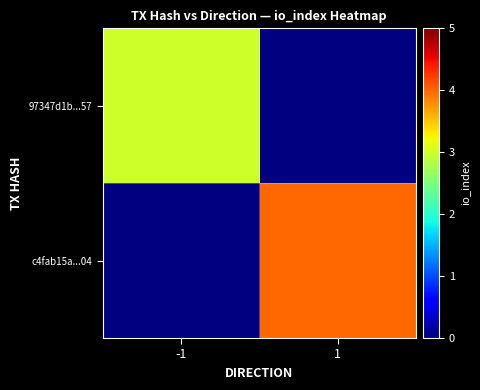

True or false: 97347d1b...57 has a value of 4.5 at -1.

False